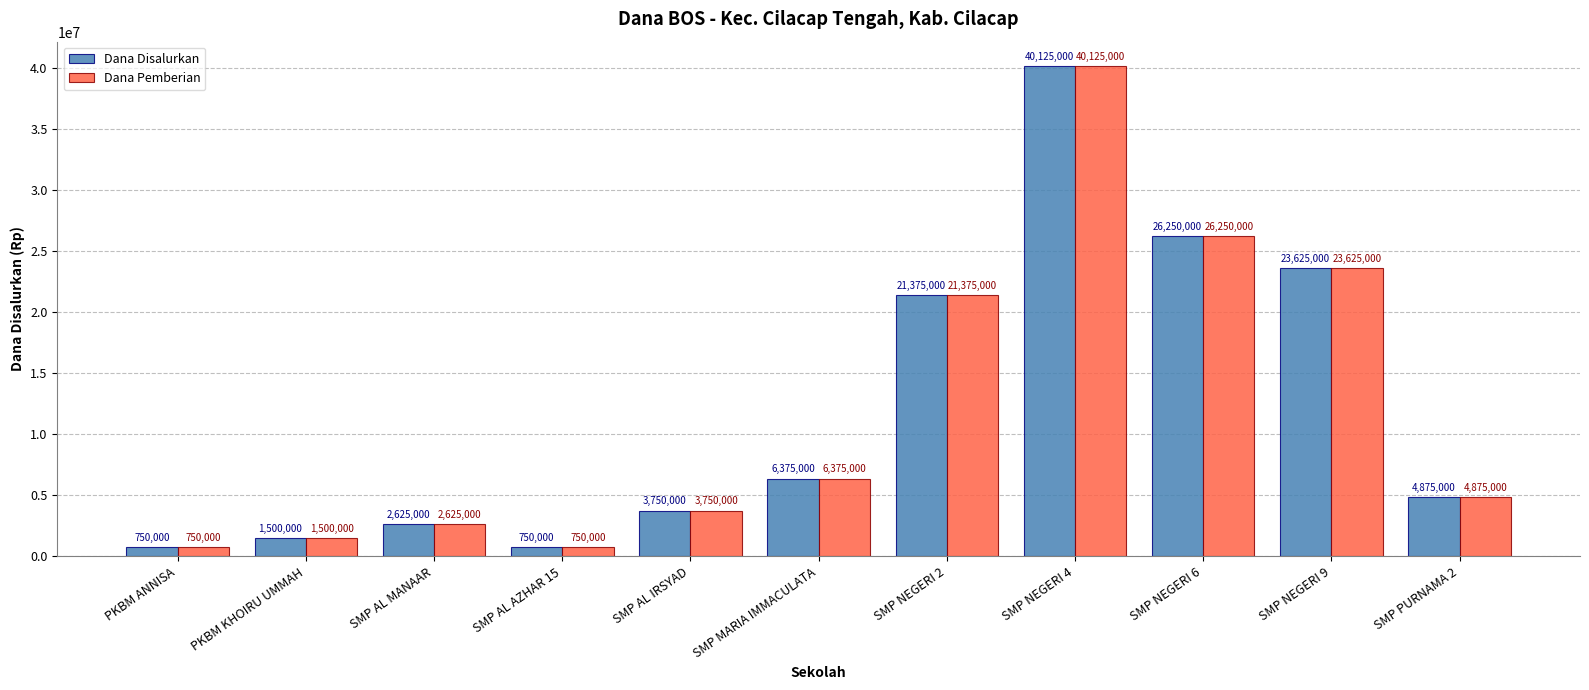

At which category does the chart reach its peak across all series?

SMP NEGERI 4